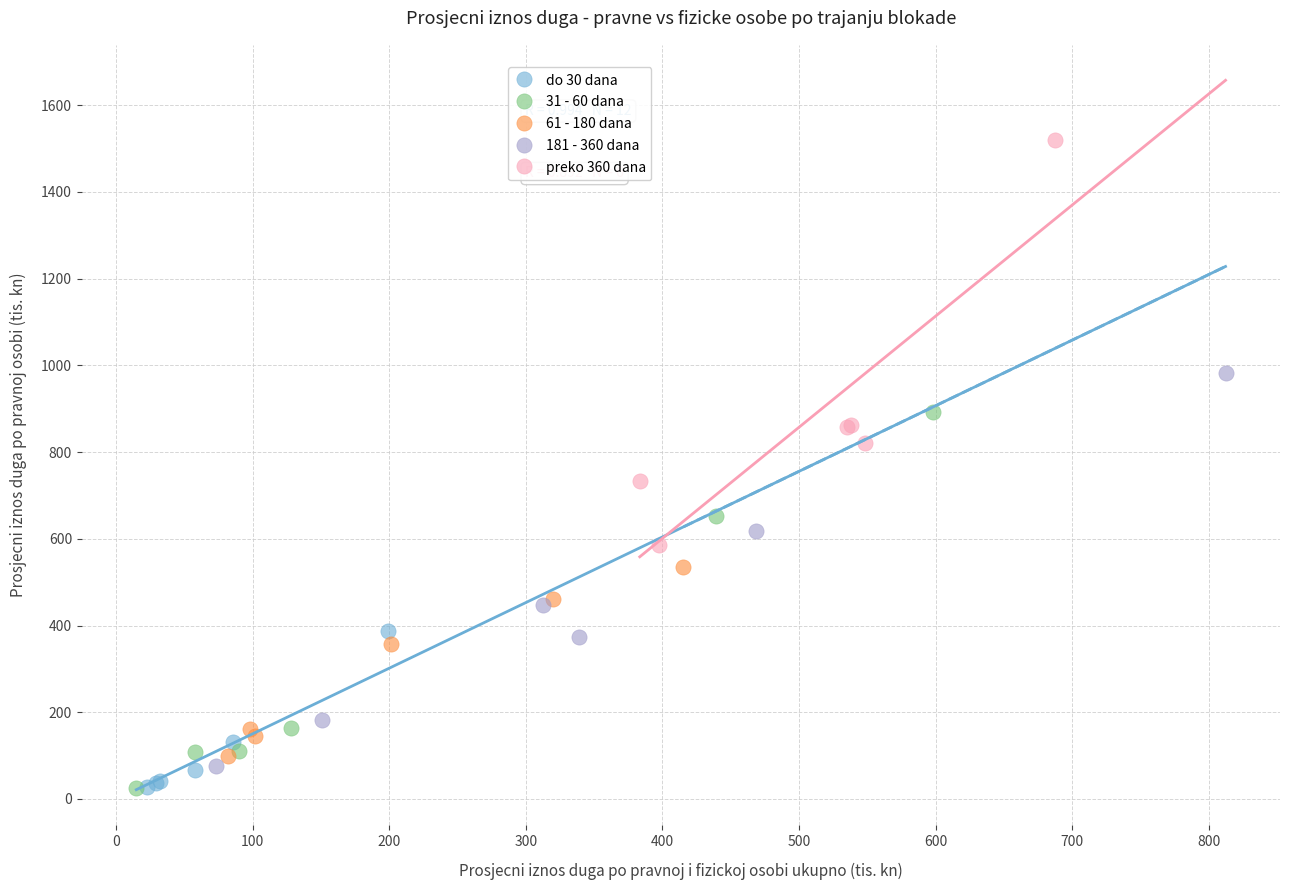

Which series reaches the maximum Y coordinate?

preko 360 dana